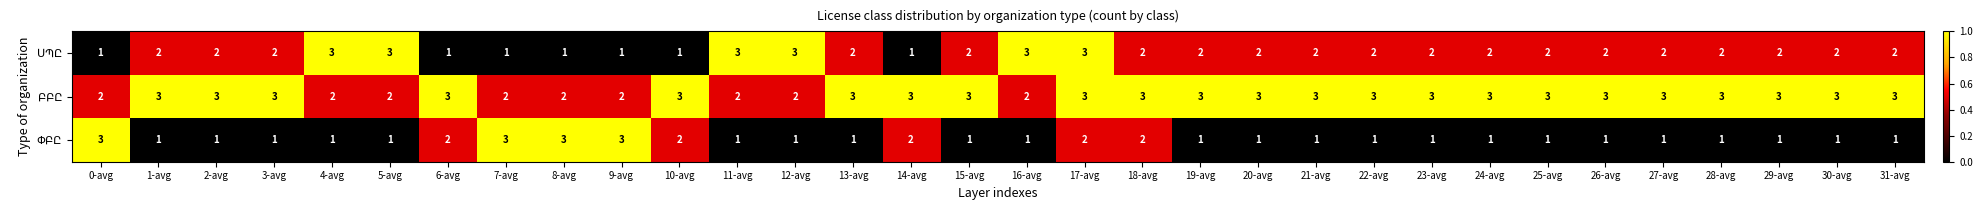

At which category is the sum across all series the highest?

17-avg